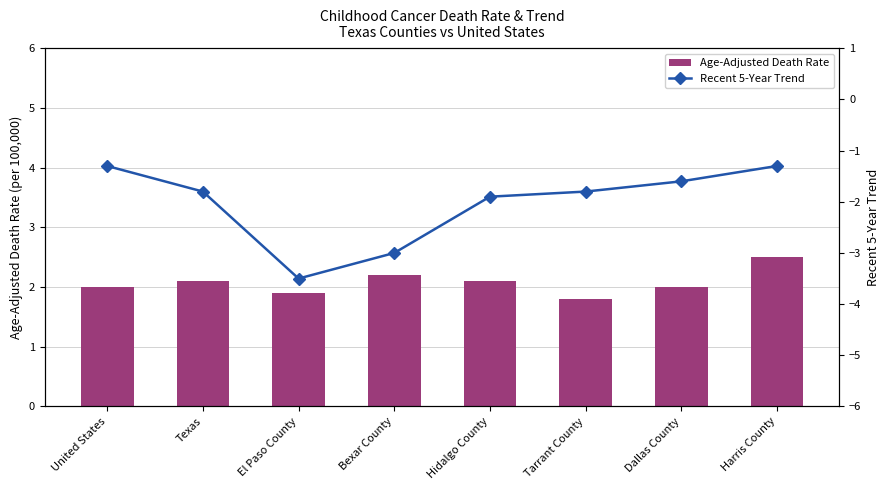

What is the value of the Recent 5-Year Trend bar at the 3rd from the left?

-3.5